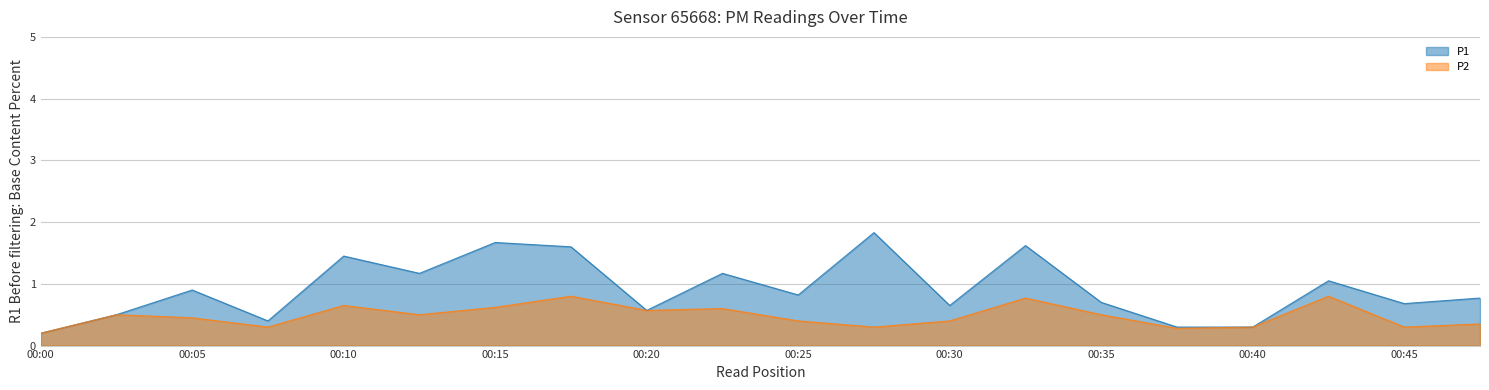

Does the chart have visible grid lines?

Yes